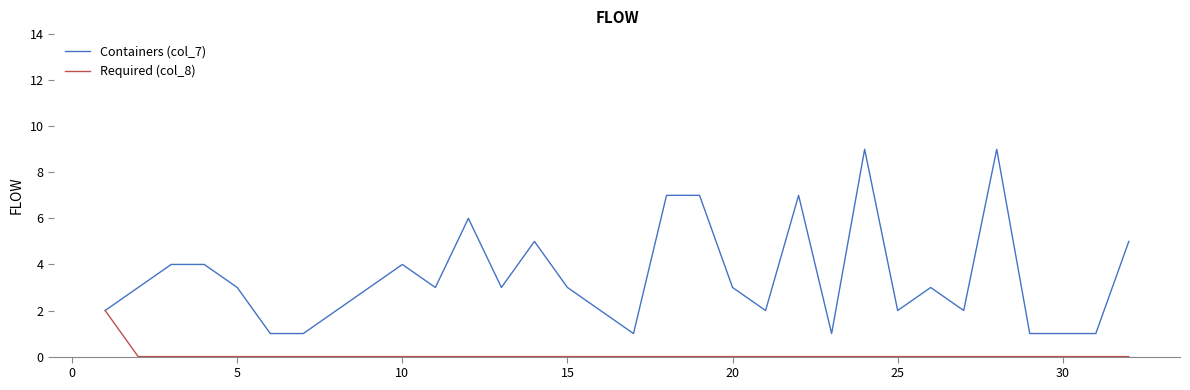

Reading left to right, list all the values displayed in this chart.

Containers (col_7): 2	3	4	4	3	1	1	2	3	4	3	6	3	5	3	2	1	7	7	3	2	7	1	9	2	3	2	9	1	1	1	5
Required (col_8): 2	0	0	0	0	0	0	0	0	0	0	0	0	0	0	0	0	0	0	0	0	0	0	0	0	0	0	0	0	0	0	0